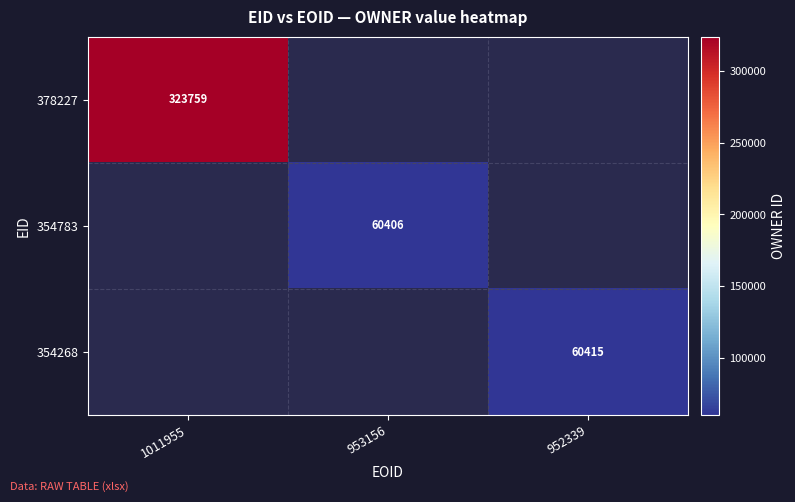

The 354268 series shows 17692 at 952339. True or false?

False